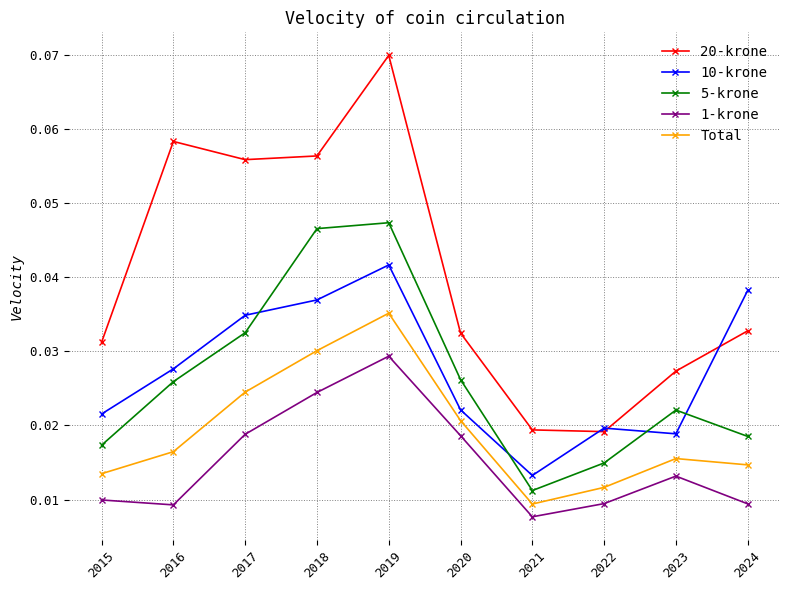

What are all the series names shown in the legend?

20-krone, 10-krone, 5-krone, 1-krone, Total